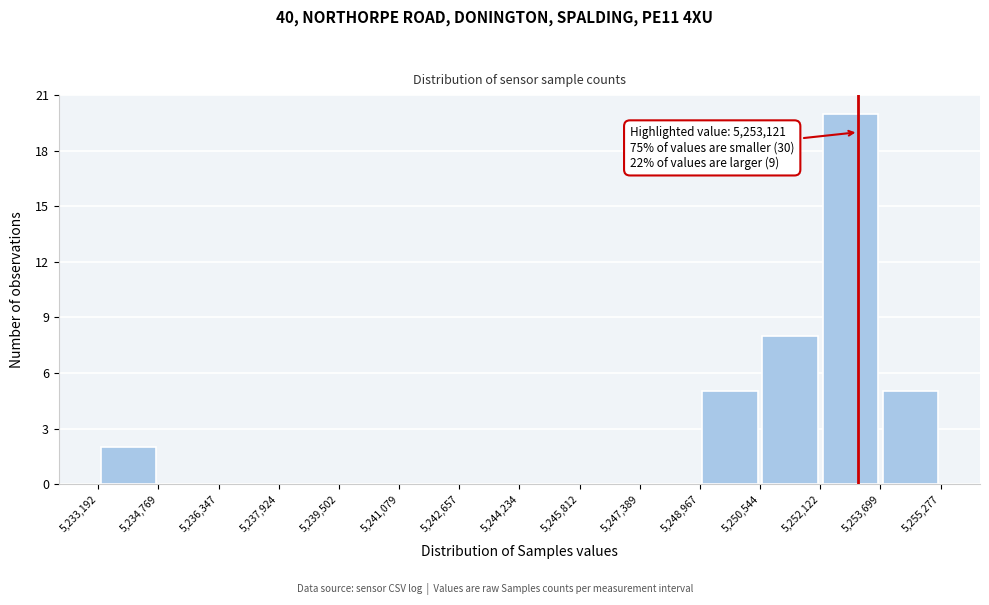

Over which range of the x-axis is the bar tallest?

5,252,122 to 5,253,699